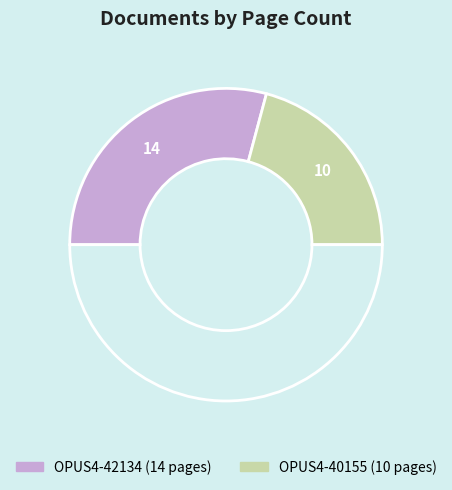

Is there a majority slice in this chart?

Yes